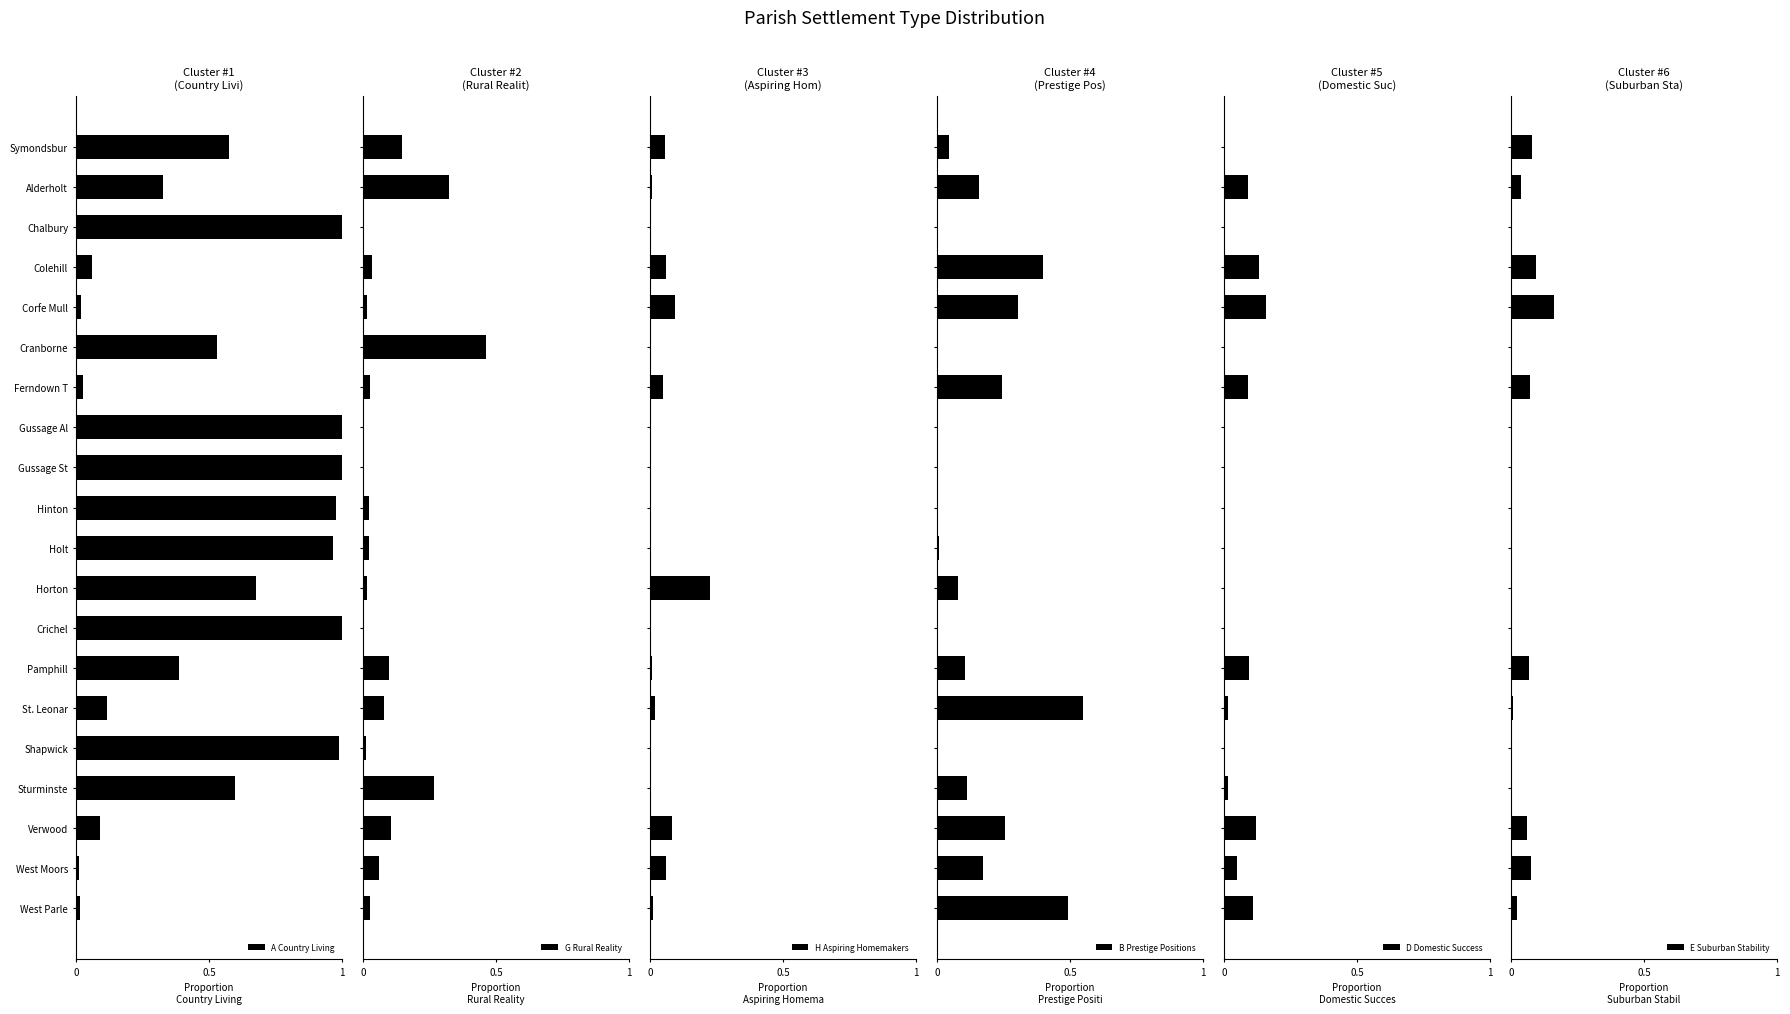

The A Country Living series shows 1.3 at Gussage Al. True or false?

False